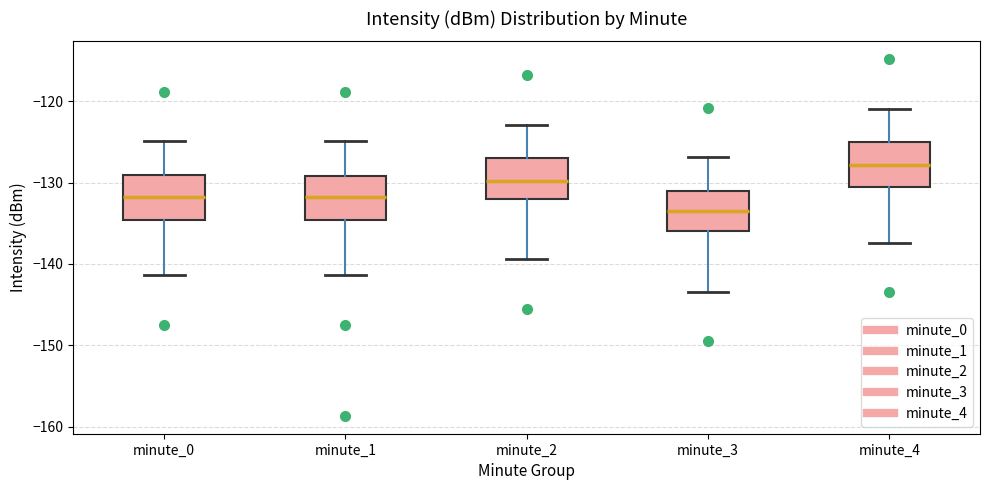

Reading left to right, transcribe this box plot: for each box, give where its median line is, the range the box spans, and where its two whiskers end, as read against the y-axis. The values are not printed on the chart, so give them approximately, as read against the axis.

minute_0: median -132, box -135 to -129, whiskers -141 to -125
minute_1: median -132, box -135 to -129, whiskers -141 to -125
minute_2: median -130, box -132 to -127, whiskers -139 to -123
minute_3: median -134, box -136 to -131, whiskers -143 to -127
minute_4: median -128, box -131 to -125, whiskers -137 to -121